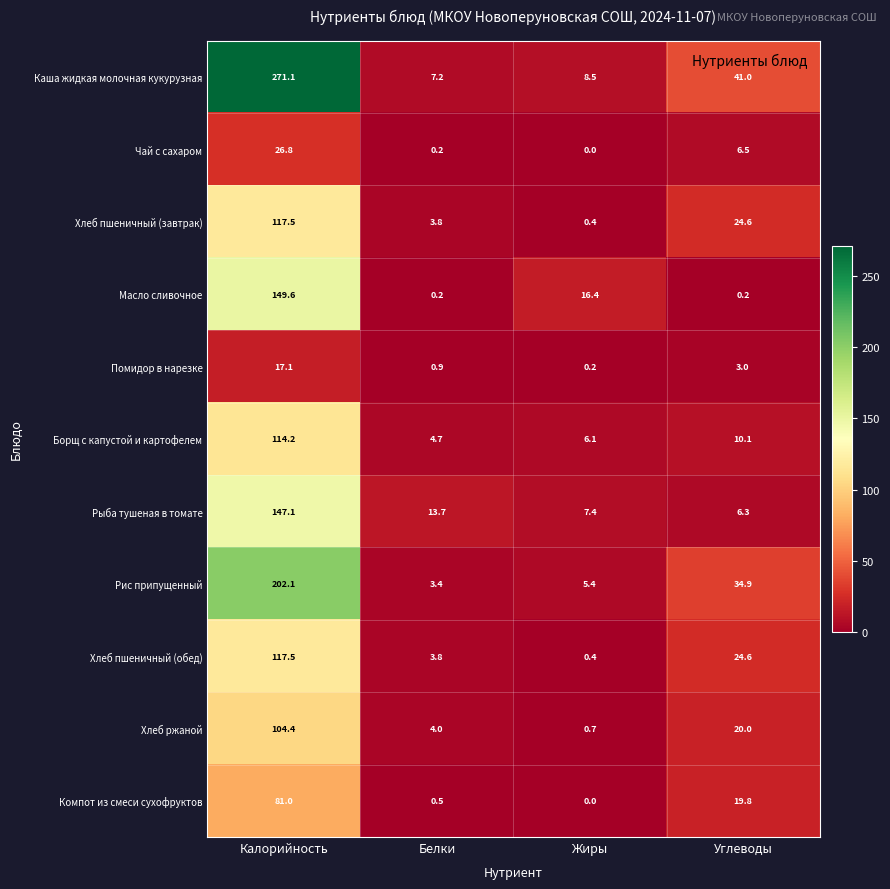

What is the spread (max minus min) of values at Белки?

13.5